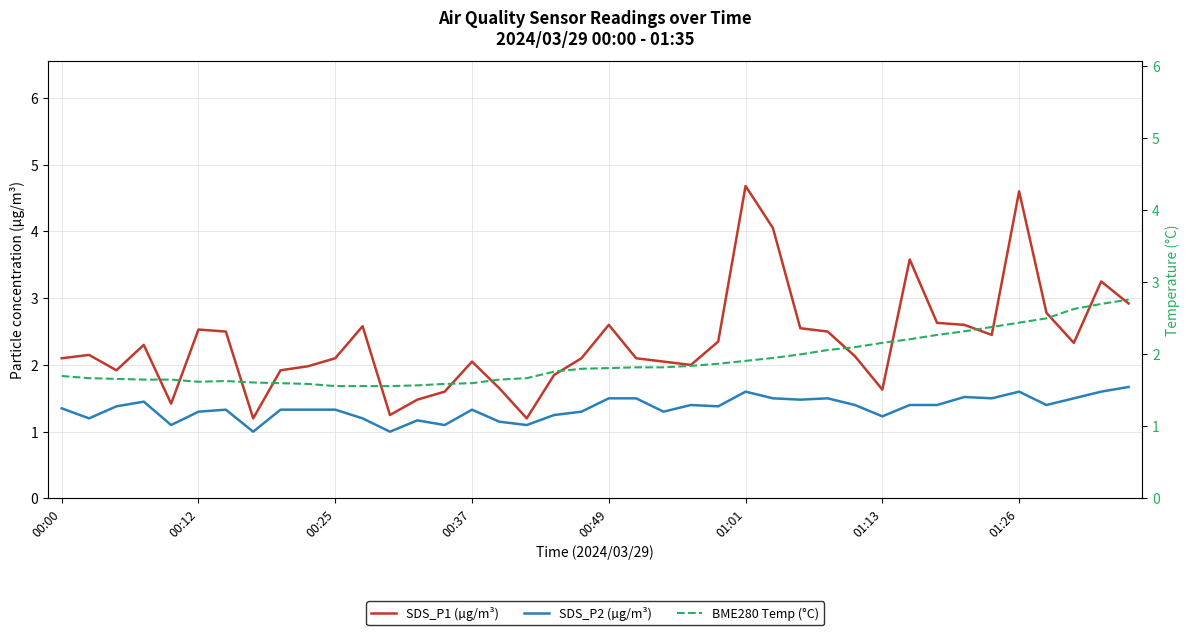

What is the approximate value of SDS_P2 (µg/m³) at 00:25?

1.3